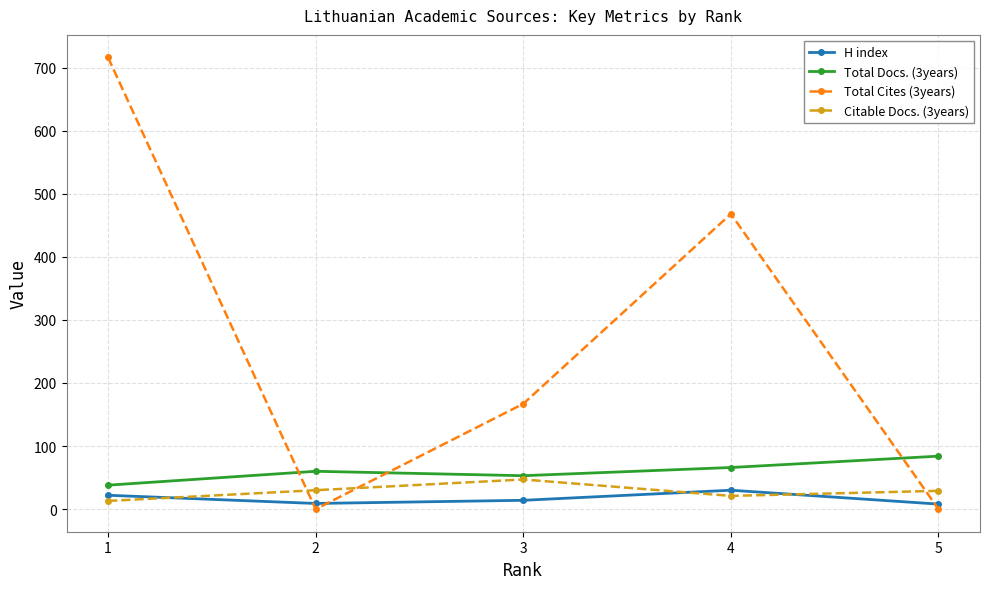

Which category has the highest value across all series?

1